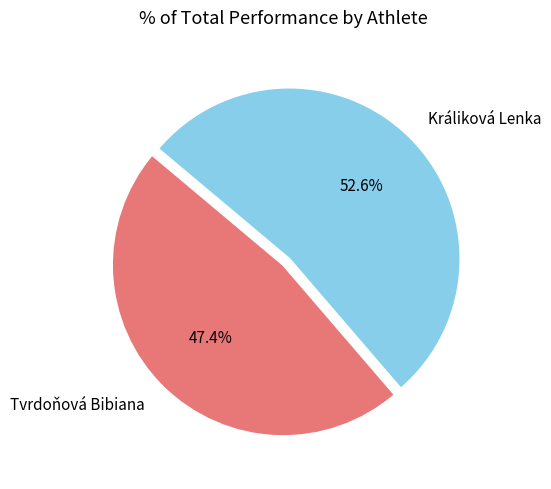

Which has a higher value, Tvrdoňová Bibiana or Králiková Lenka?

Králiková Lenka